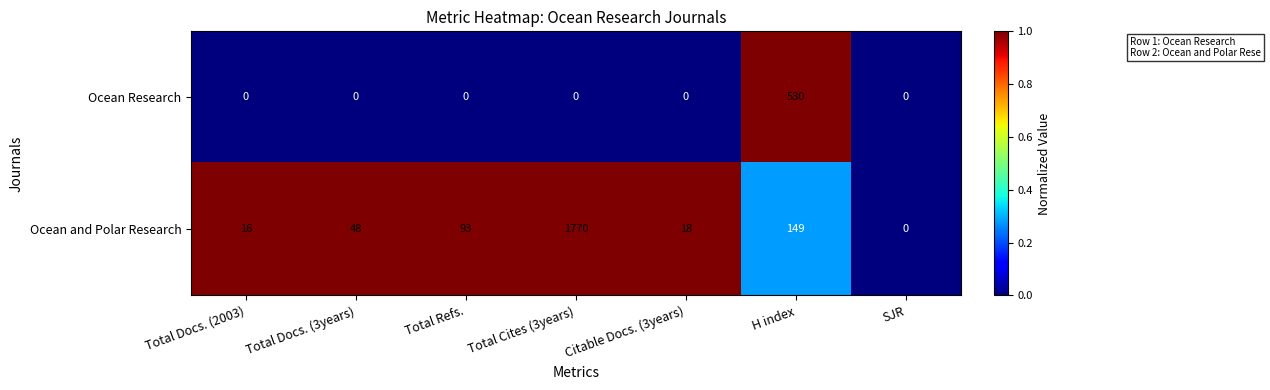

Reading left to right, what are all the values shown in this chart?

Ocean Research: Total Docs. (2003)=0	Total Docs. (3years)=0	Total Refs.=0	Total Cites (3years)=0	Citable Docs. (3years)=0	H index=530	SJR=0
Ocean and Polar Research: Total Docs. (2003)=16	Total Docs. (3years)=48	Total Refs.=93	Total Cites (3years)=1770	Citable Docs. (3years)=18	H index=149	SJR=0